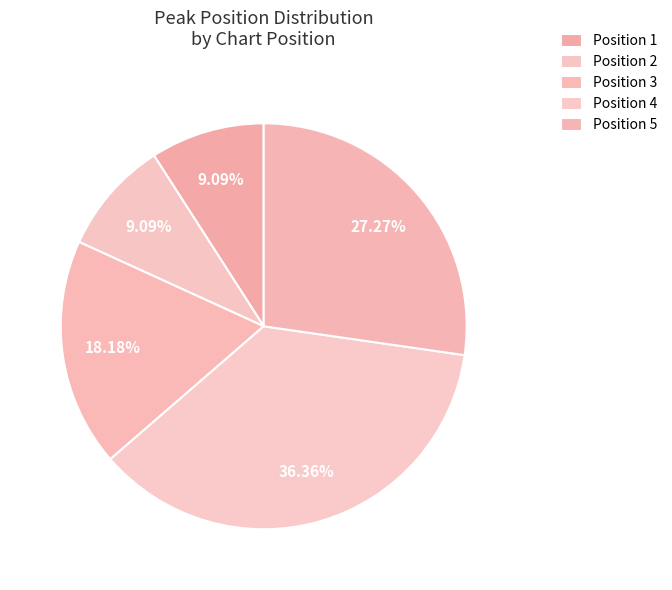

How many segments does this pie chart have?

5